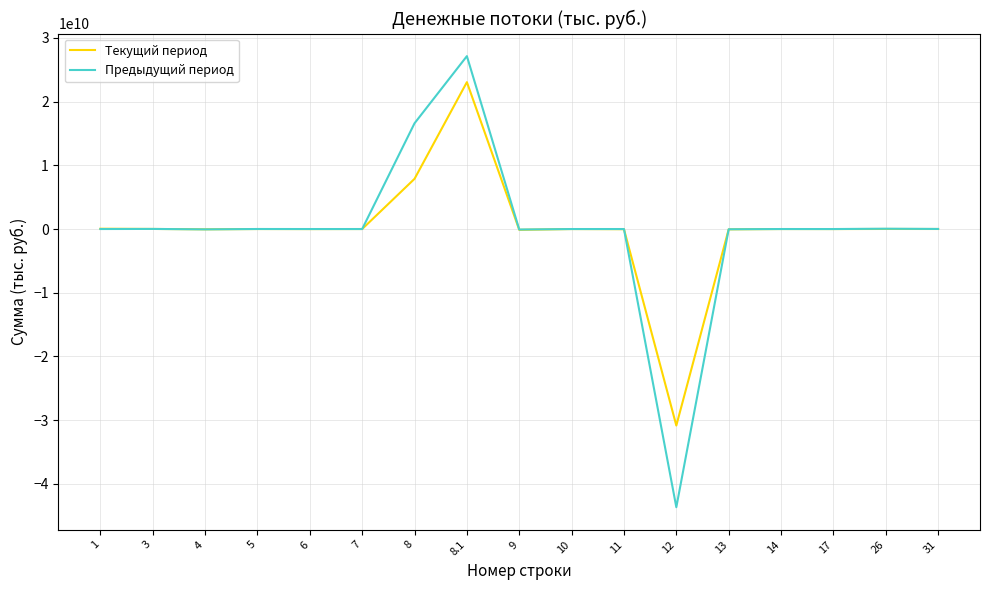

Rank the series by their maximum value, from highest to lowest.

Предыдущий период, Текущий период